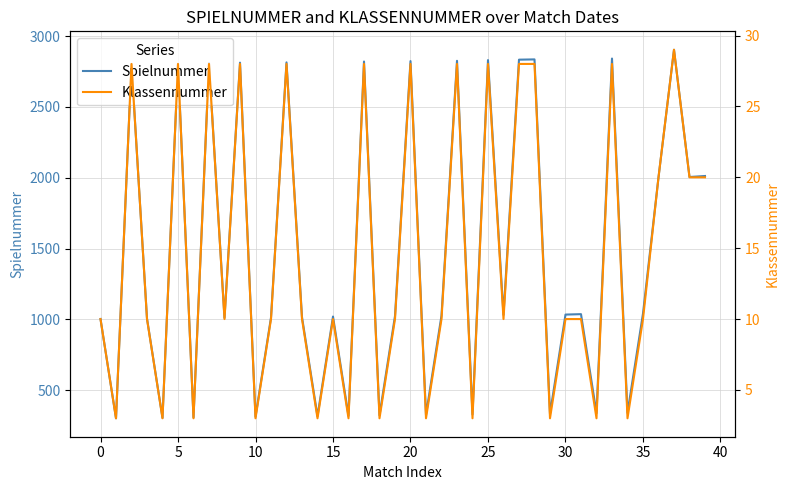

What is the total value across all series at 24?

332